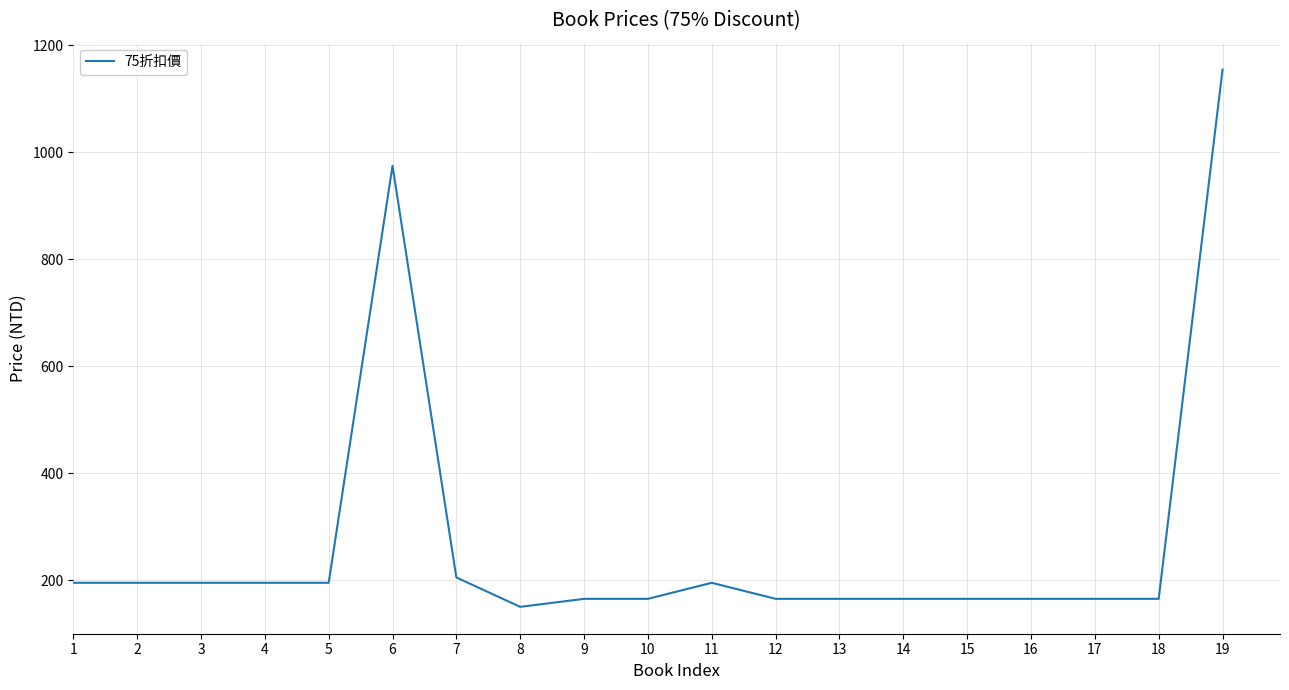

Which category has the highest value across all series?

19